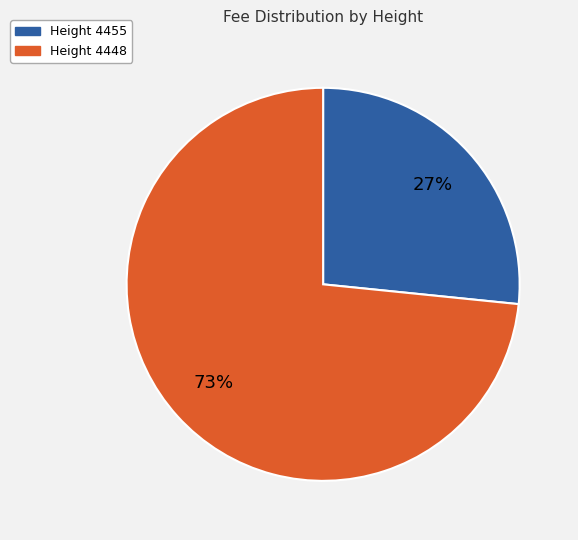

Which slice is the smallest?

Height 4455